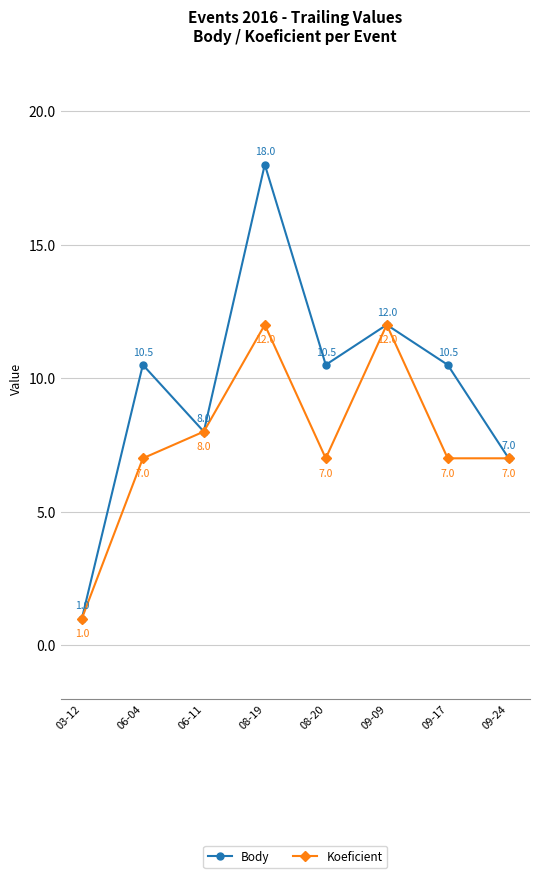

Which series changed the most between 06-11 and 08-19?

Body